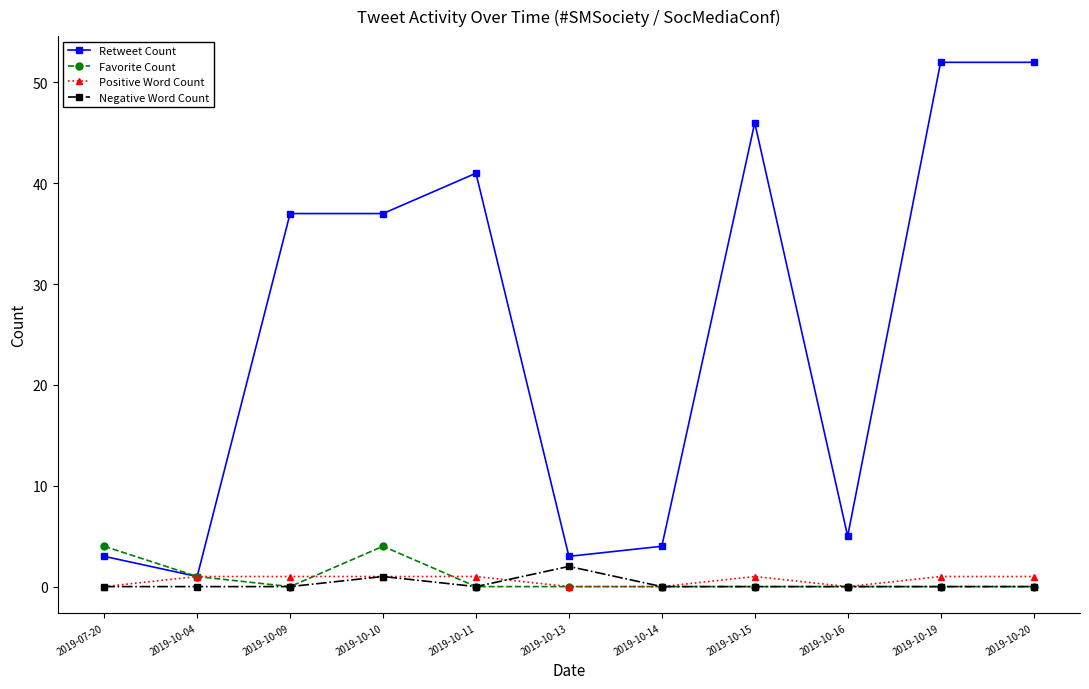

True or false: Negative Word Count has more than 0 points higher than both neighbors.

True